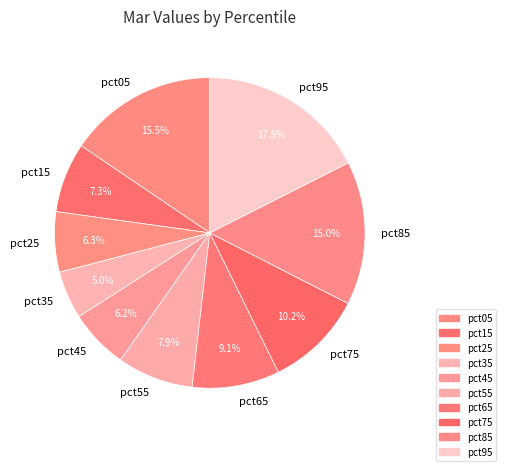

Is pct15 the majority of the pie?

No